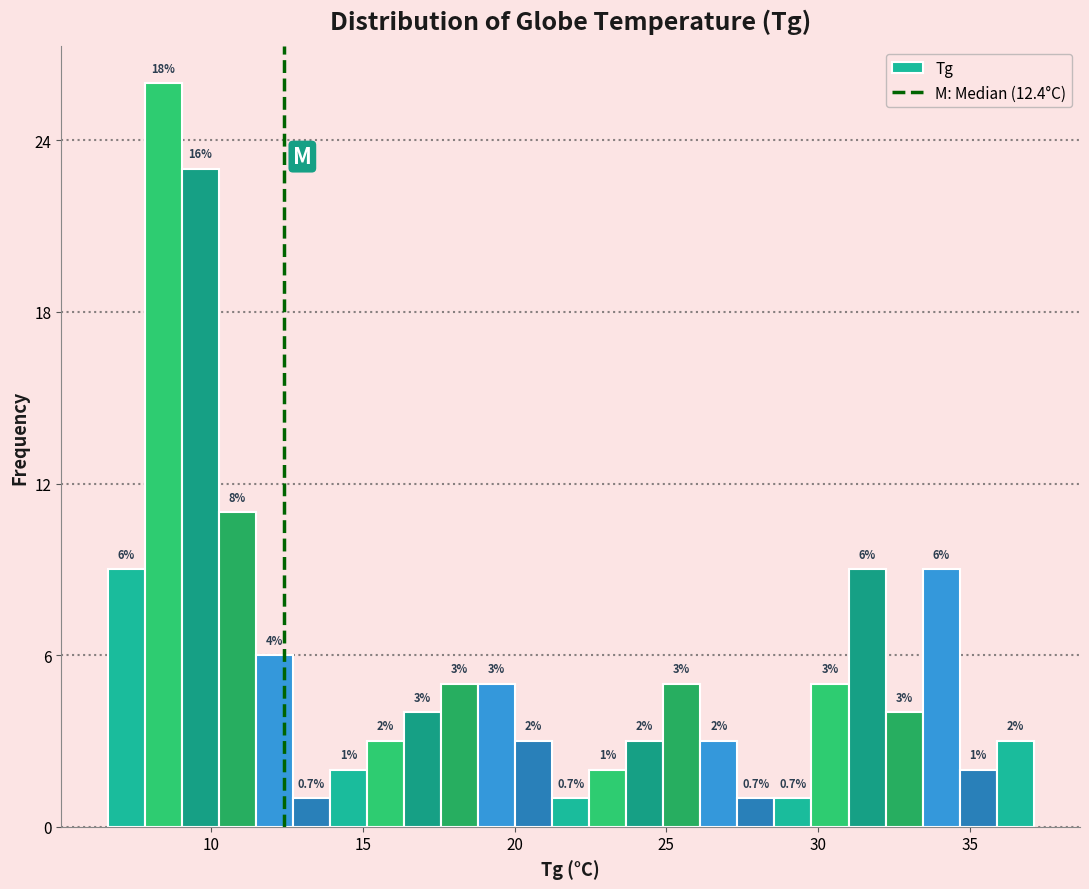

Read against the x-axis, roughly where is the centre of the tallest bar?

8.5